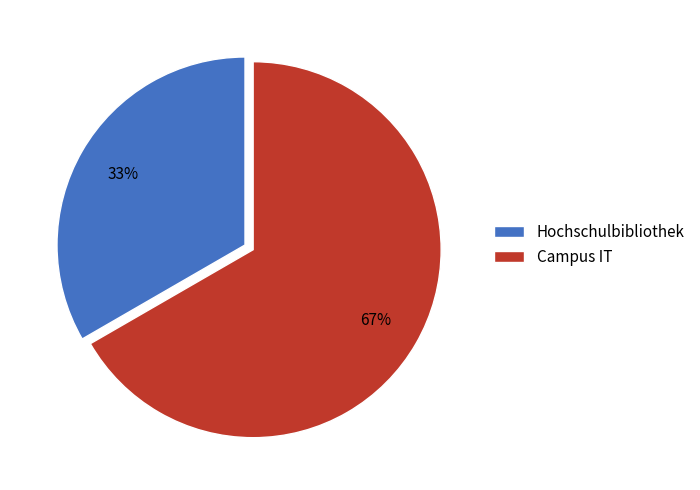

To the nearest percent, what percentage of the pie is Hochschulbibliothek?

33%